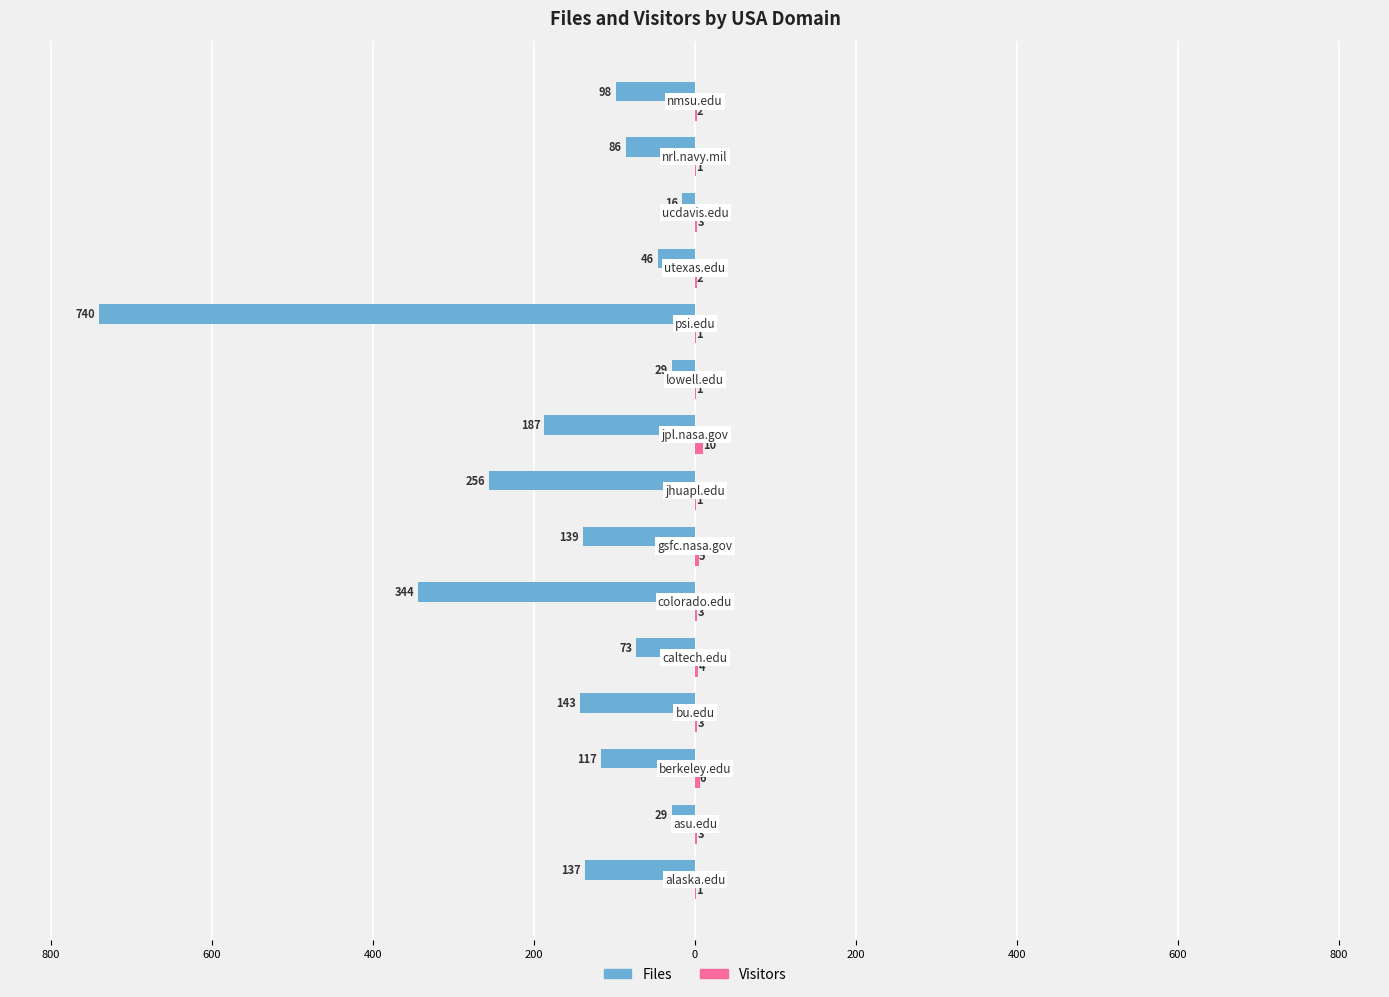

What is the difference between the maximum and minimum values in the Files series?

724